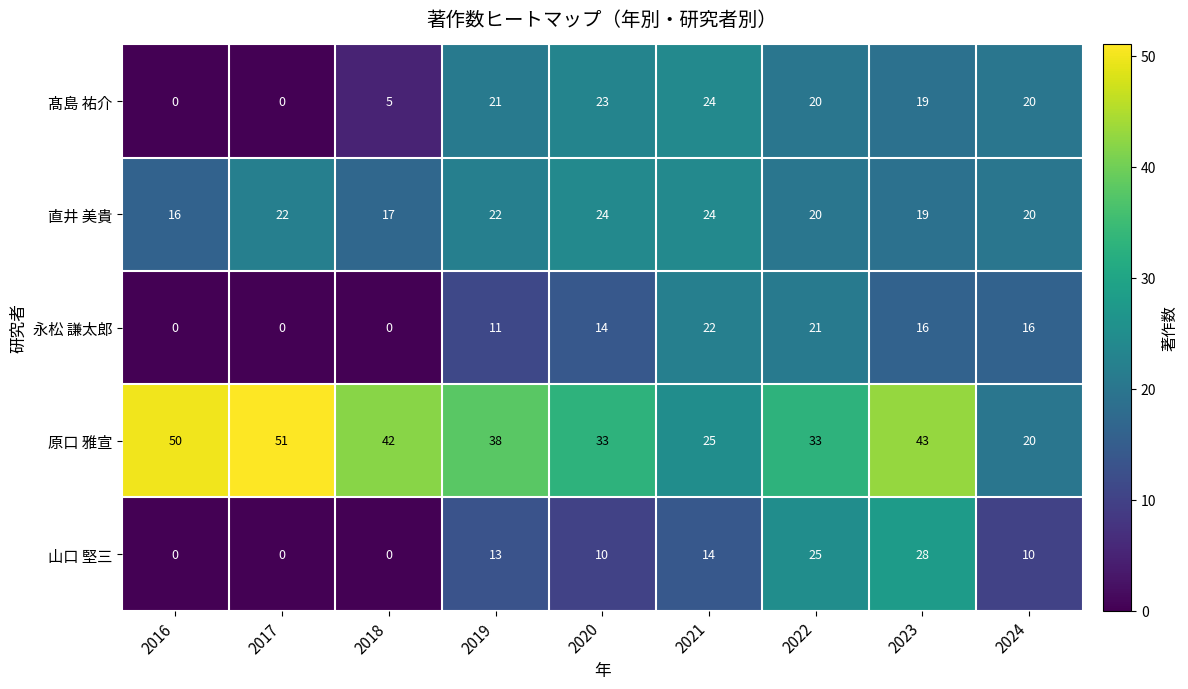

At which label is 髙島 祐介 closest to 12?

2018